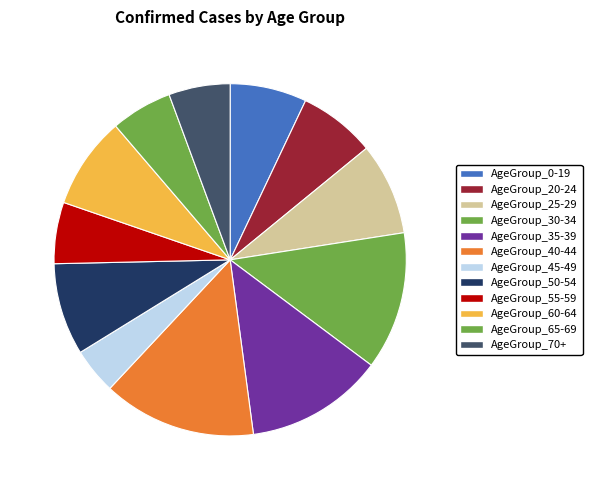

What percentage is the AgeGroup_25-29 slice, to the nearest percent?

8%